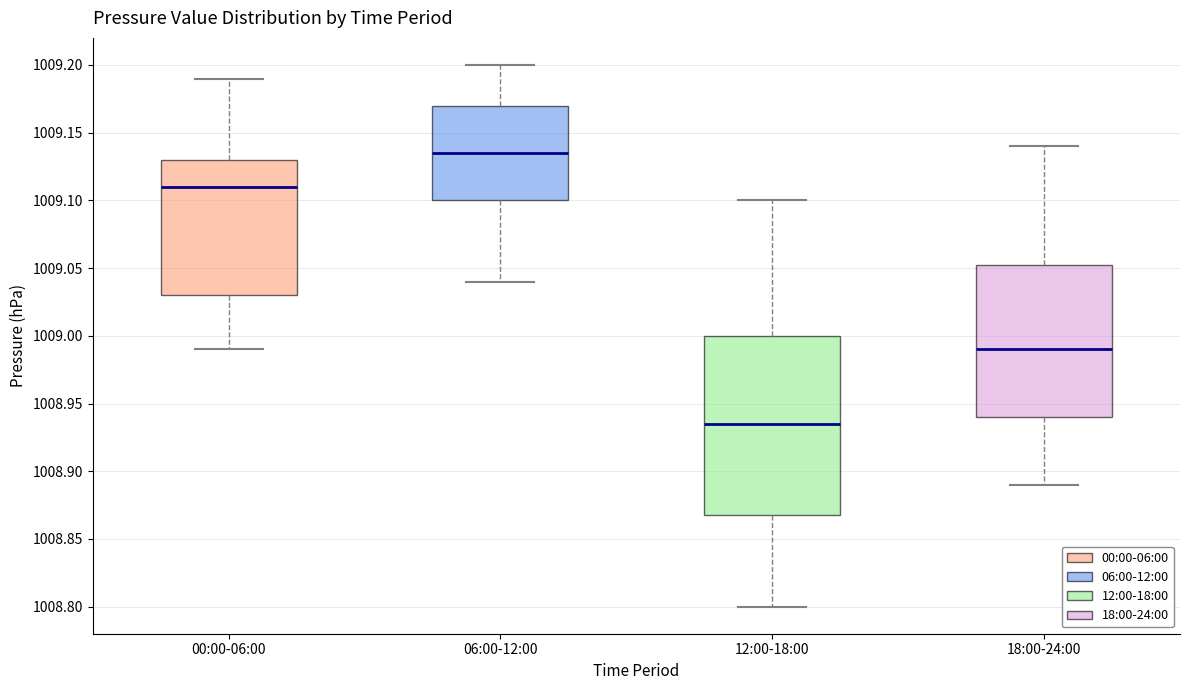

Where does the lower whisker of the box for 00:00-06:00 end on the y-axis? The values are not printed on the chart, so give them approximately, as read against the axis.

1008.990